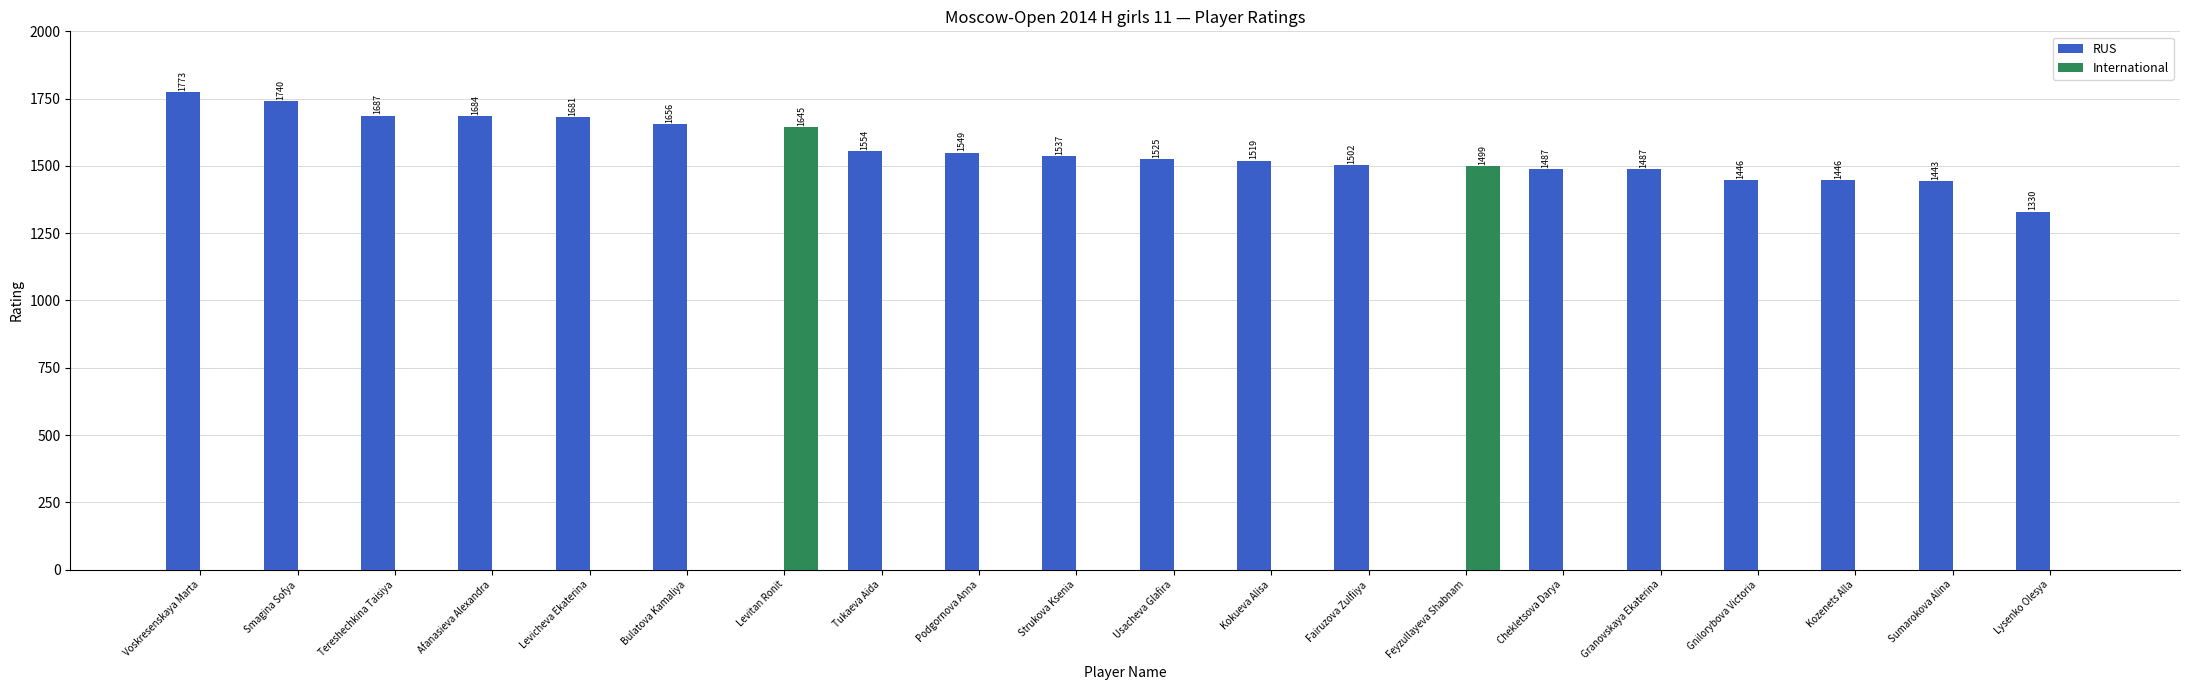

What is the sum of the RUS values at Kokueva Alisa and Voskresenskaya Marta?

3292